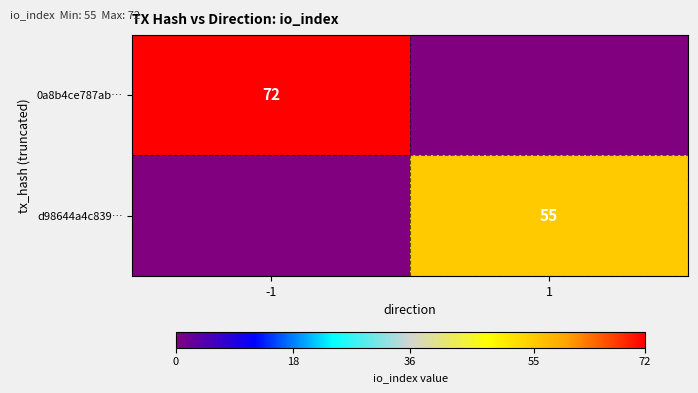

The 0a8b4ce787ab… series shows 72 at -1. True or false?

True